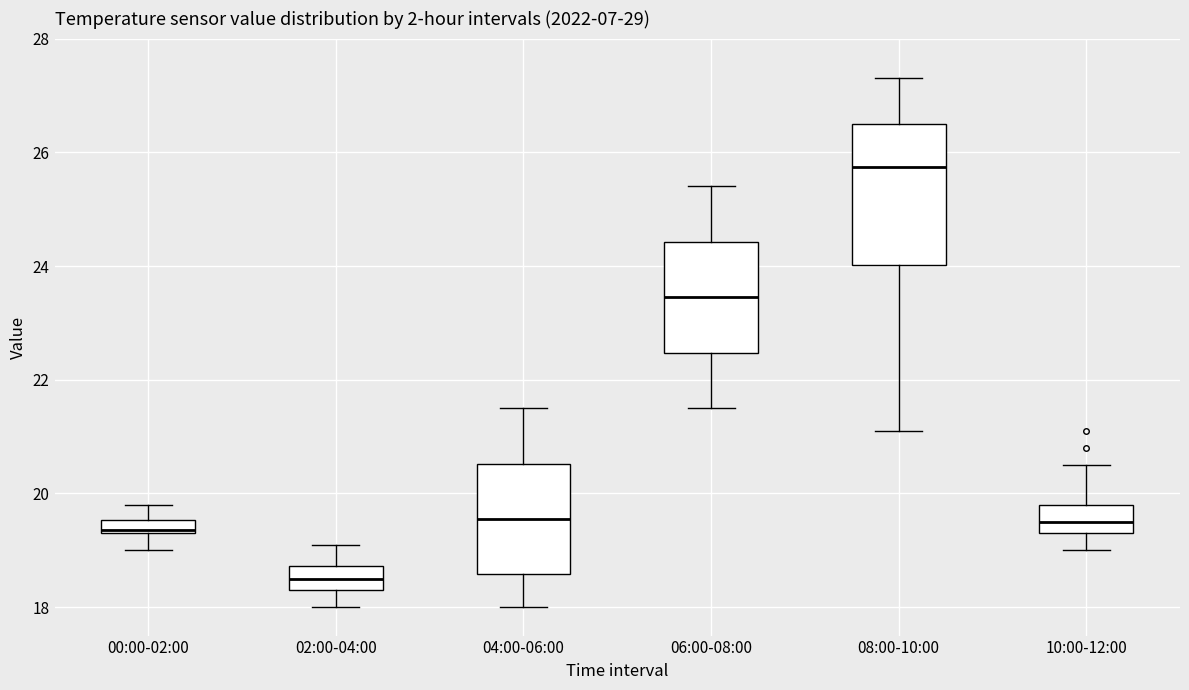

Comparing the boxes themselves (not the whiskers), which one is the tallest?

08:00-10:00